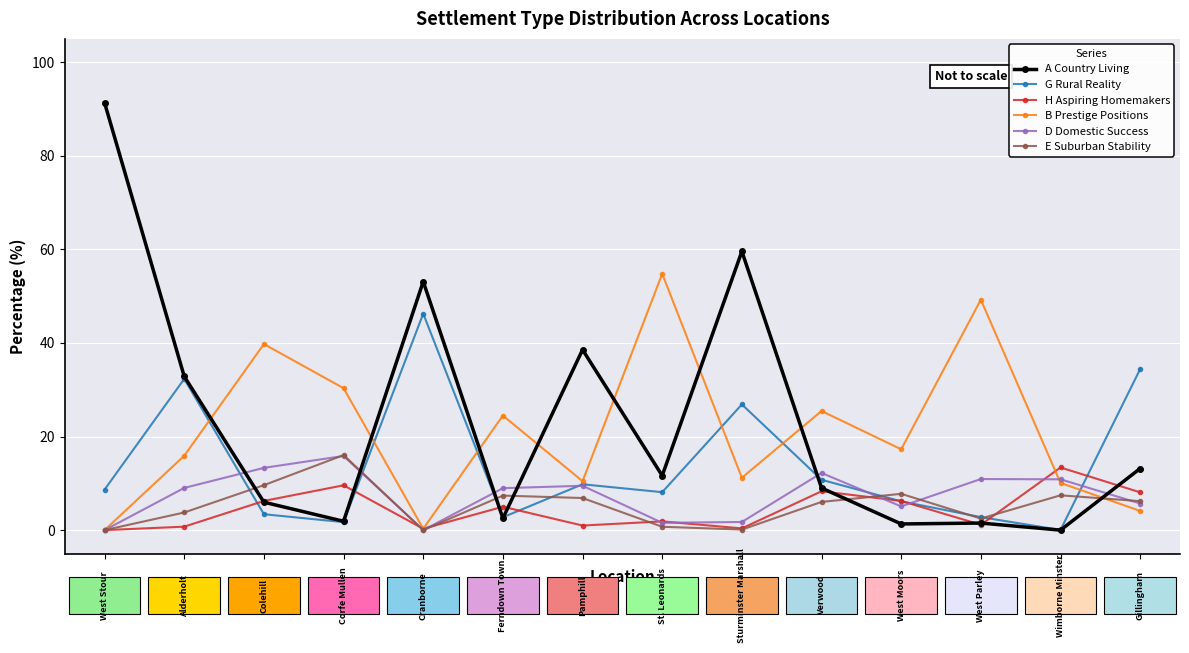

Which series has the largest range (max minus min)?

A Country Living